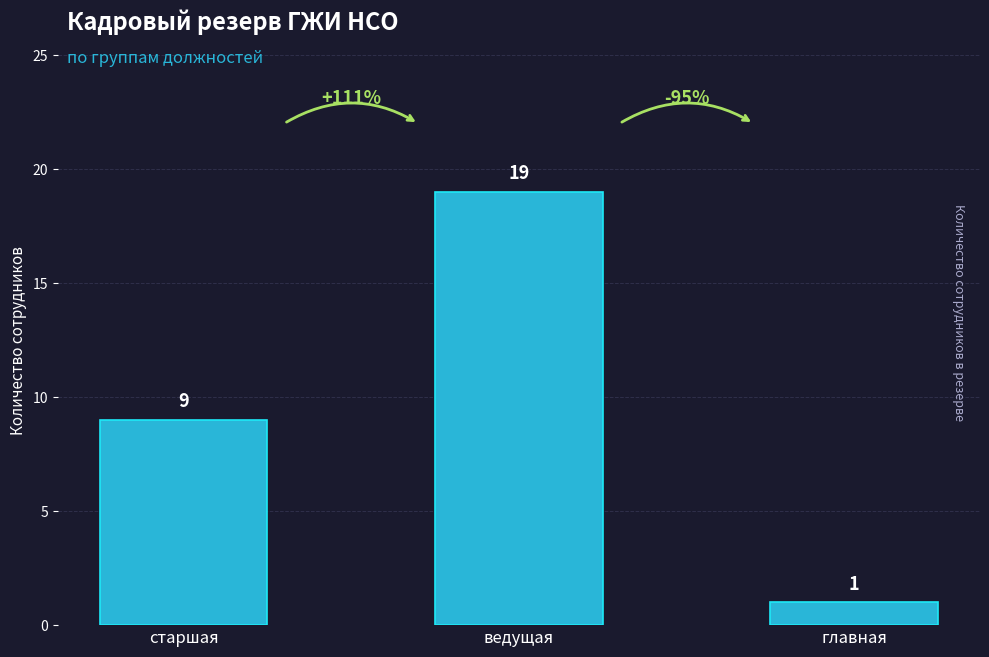

Between главная and ведущая, which is larger?

ведущая